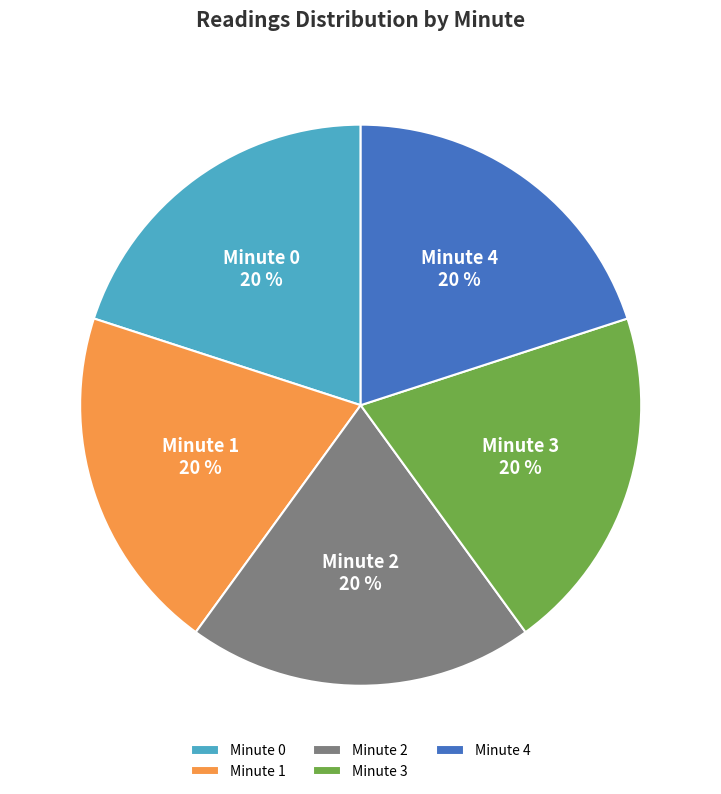

To the nearest percent, what percentage of the pie is Minute 1?

20%